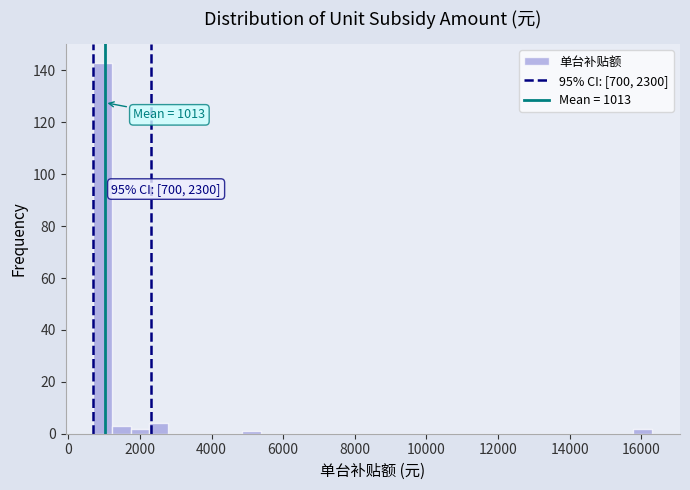

Around what value on the x-axis is the tallest bar? Give the approximate position of its centre, as read against the axis.

1000